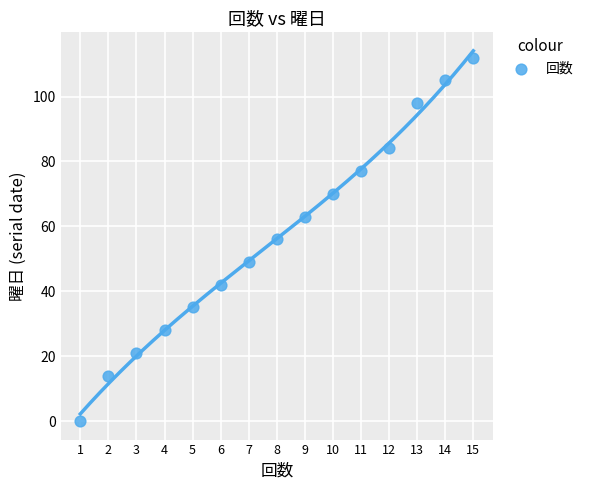

What is the range of X values (max minus min)?

14